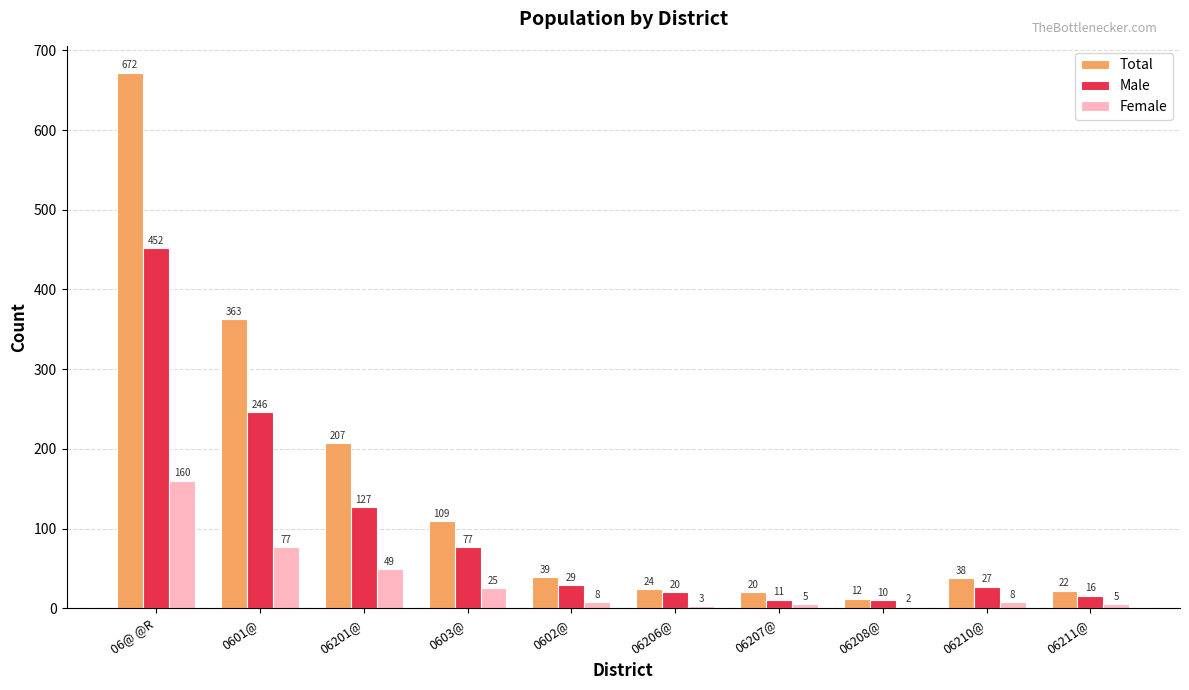

How many data points does each series have?

10